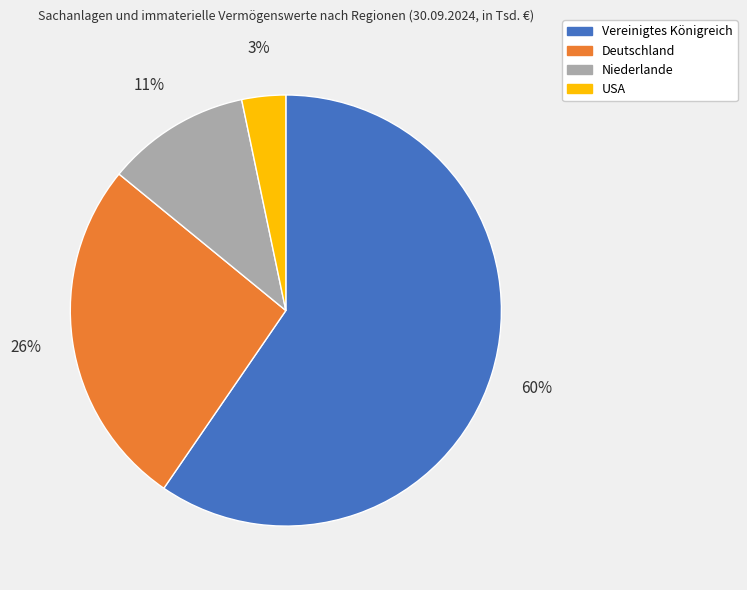

How many slices are in this pie chart?

4